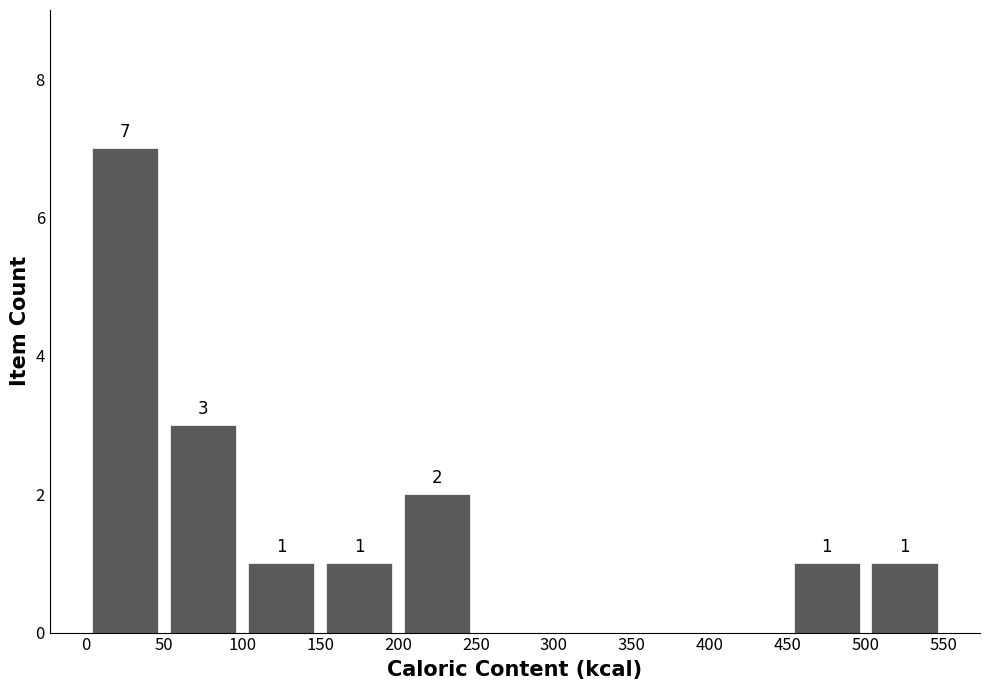

Over which range of the x-axis is the bar tallest?

0 to 50